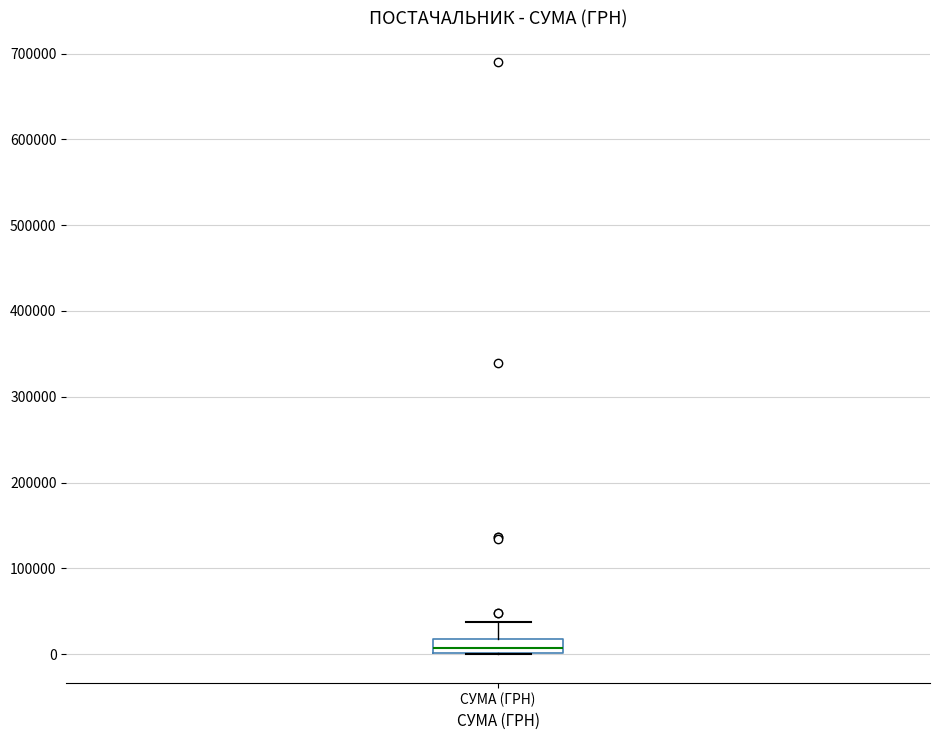

Read this box plot against the y-axis: the position of the median line, the range covered by the box, and the ends of both whiskers. The values are not printed on the chart, so give them approximately, as read against the axis.

median 10000, box 0 to 20000, whiskers 0 to 40000